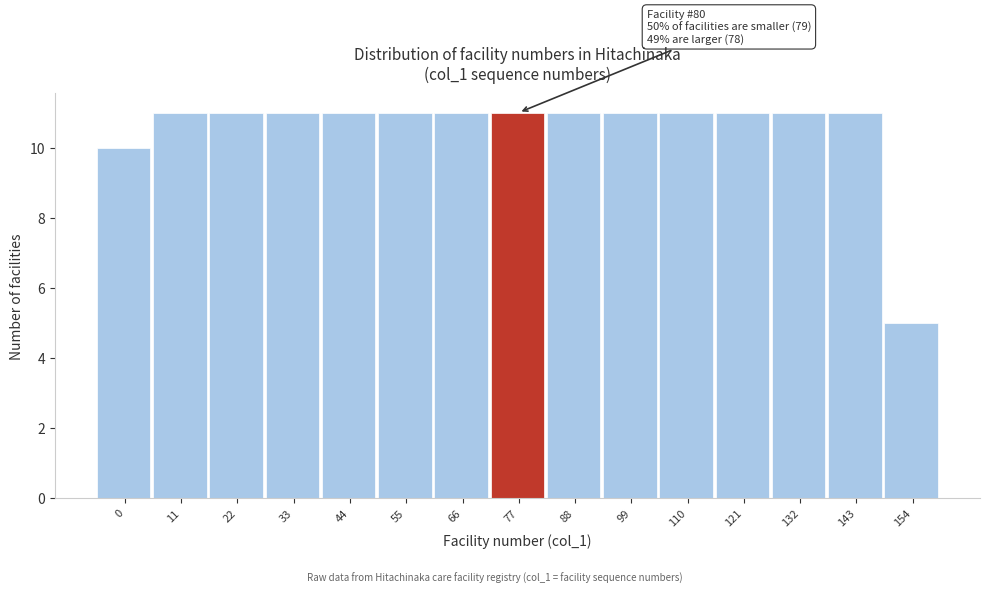

Reading left to right, transcribe all the data shown in this chart.

10	11	11	11	11	11	11	11	11	11	11	11	11	11	5